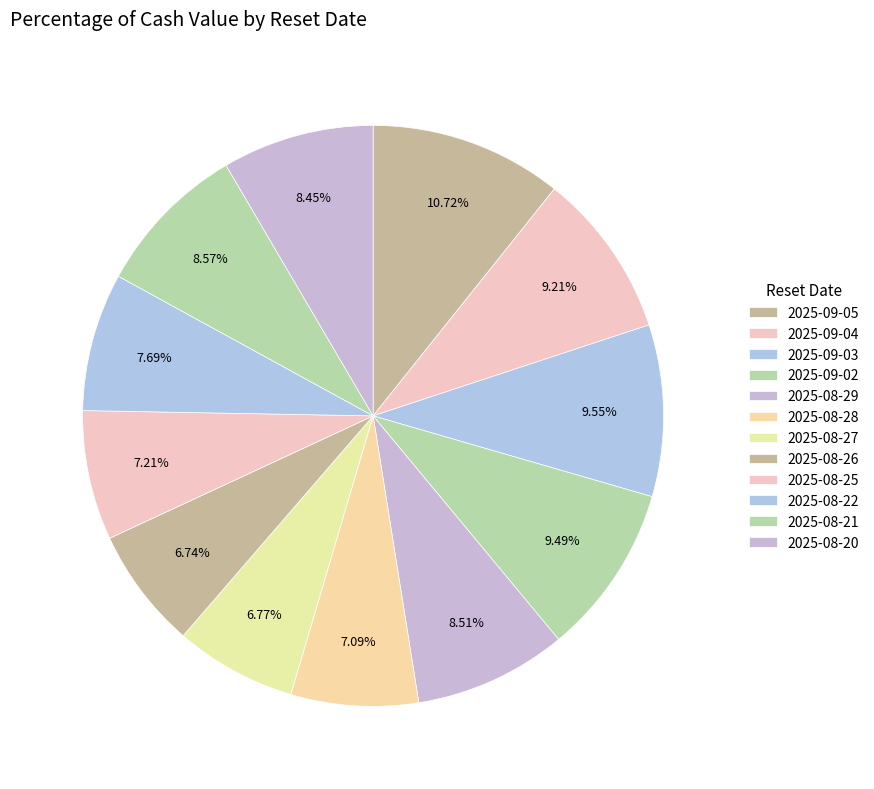

Approximately how many times larger is the value at 2025-08-22 compared to 2025-09-03?

0.8